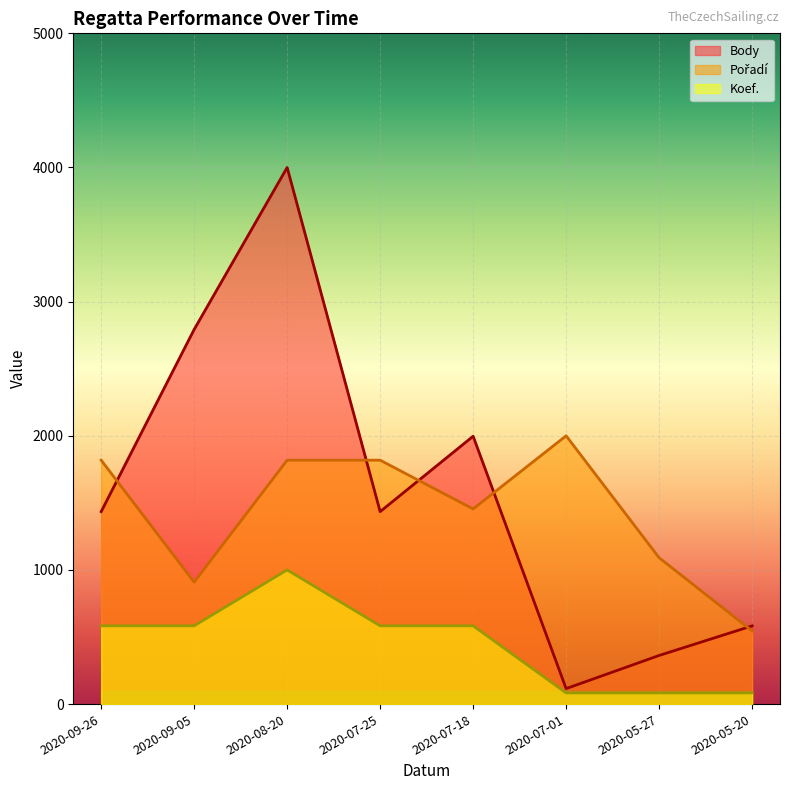

The value of Koef. at 2020-05-20 is 83.3. True or false?

True